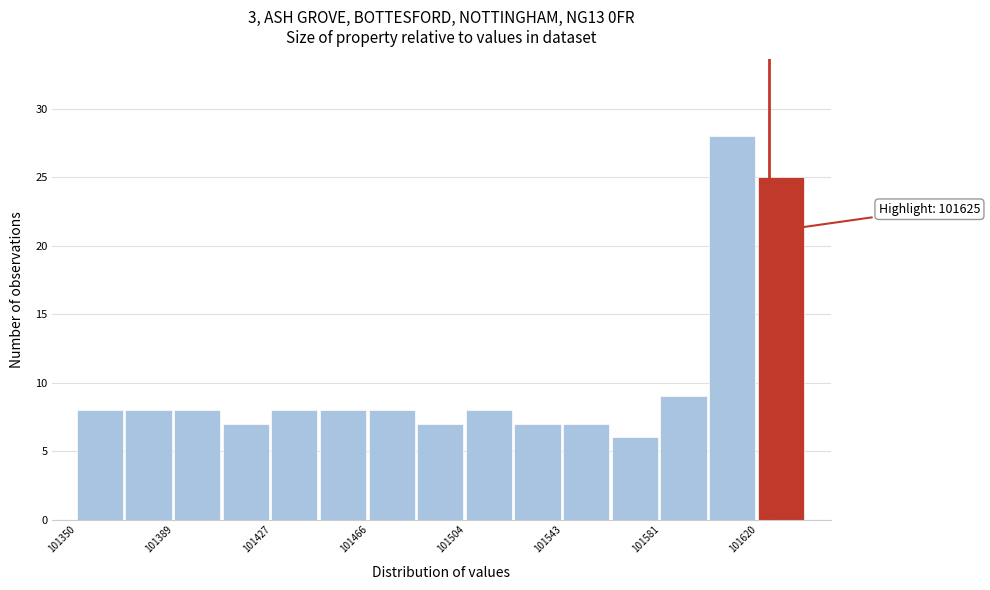

Around what value on the x-axis is the tallest bar? Give the approximate position of its centre, as read against the axis.

101610